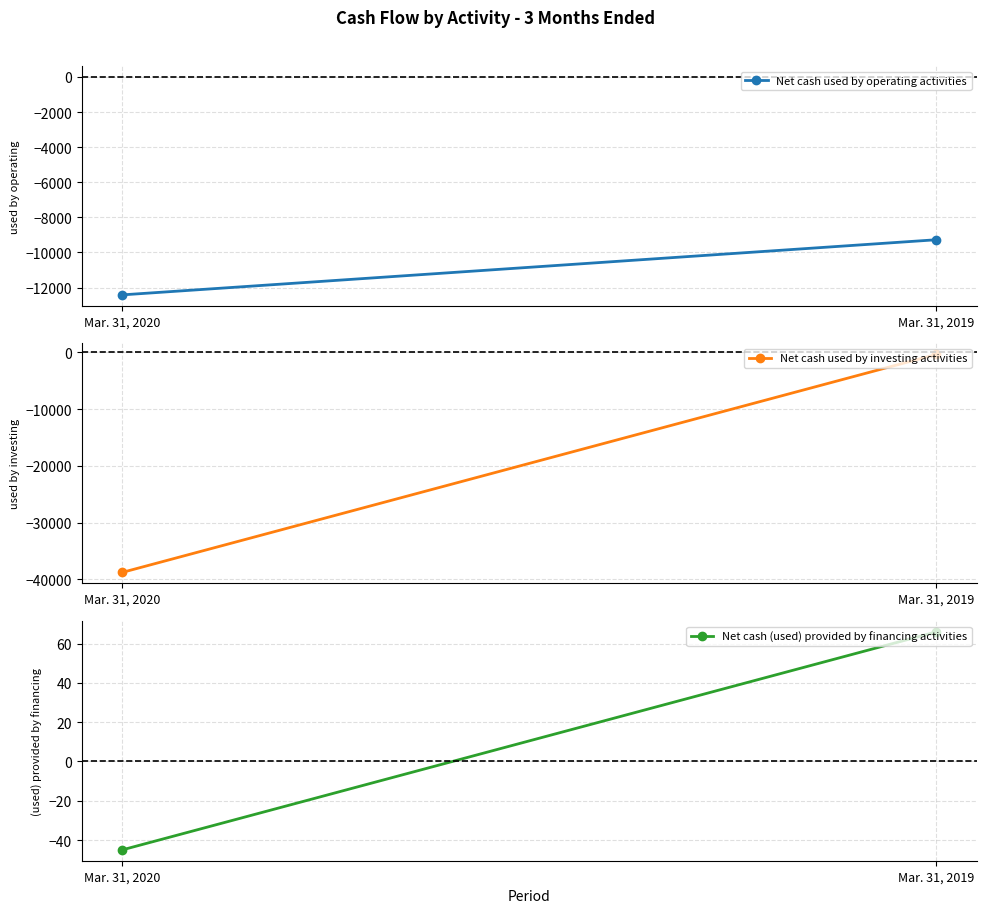

Is it true that Net cash used by operating activities equals -15039 at Mar. 31, 2019?

False